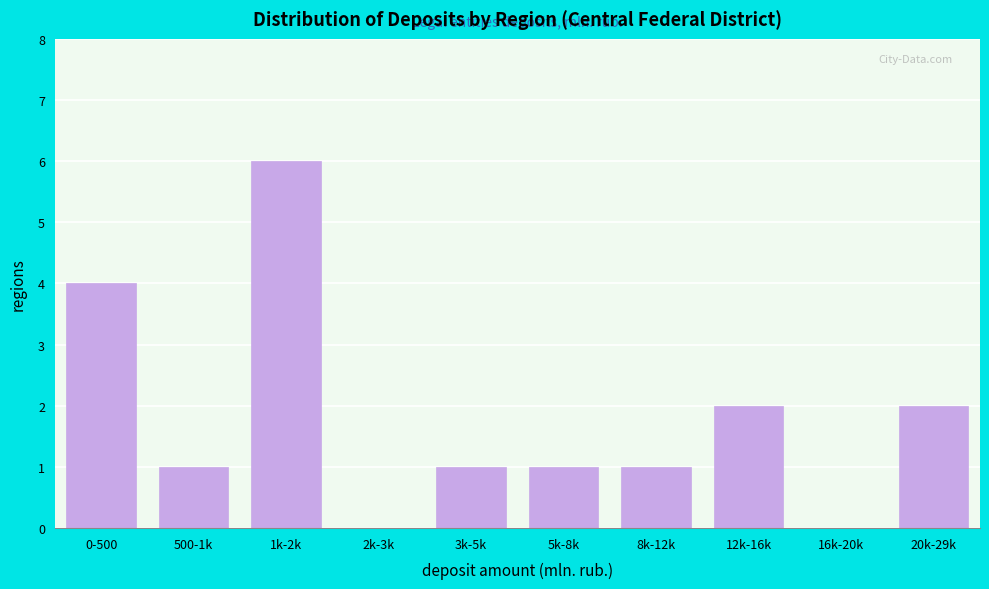

Reading left to right, what are all the values shown in this chart?

0-500=4	500-1k=1	1k-2k=6	2k-3k=0	3k-5k=1	5k-8k=1	8k-12k=1	12k-16k=2	16k-20k=0	20k-29k=2